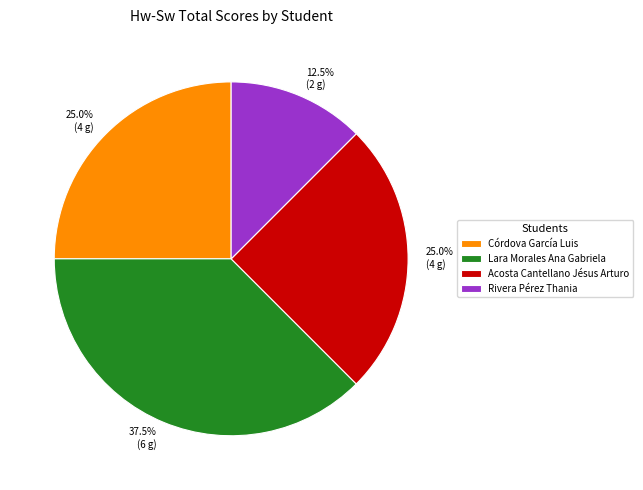

Which category has the smallest portion of the pie?

Rivera Pérez Thania